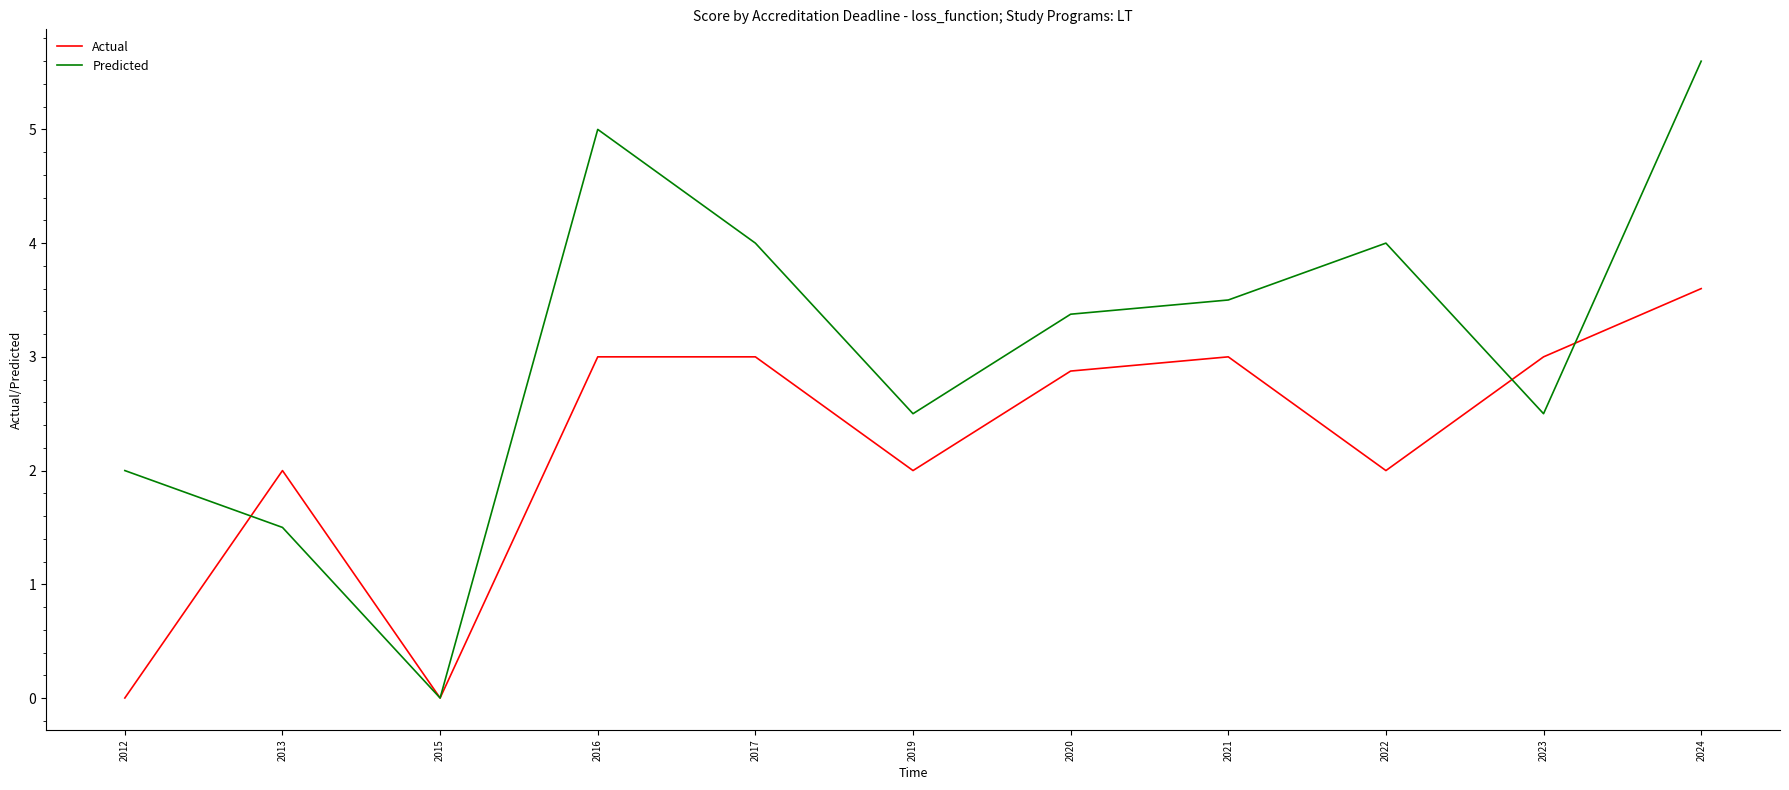

Which series has the widest spread of values?

Predicted